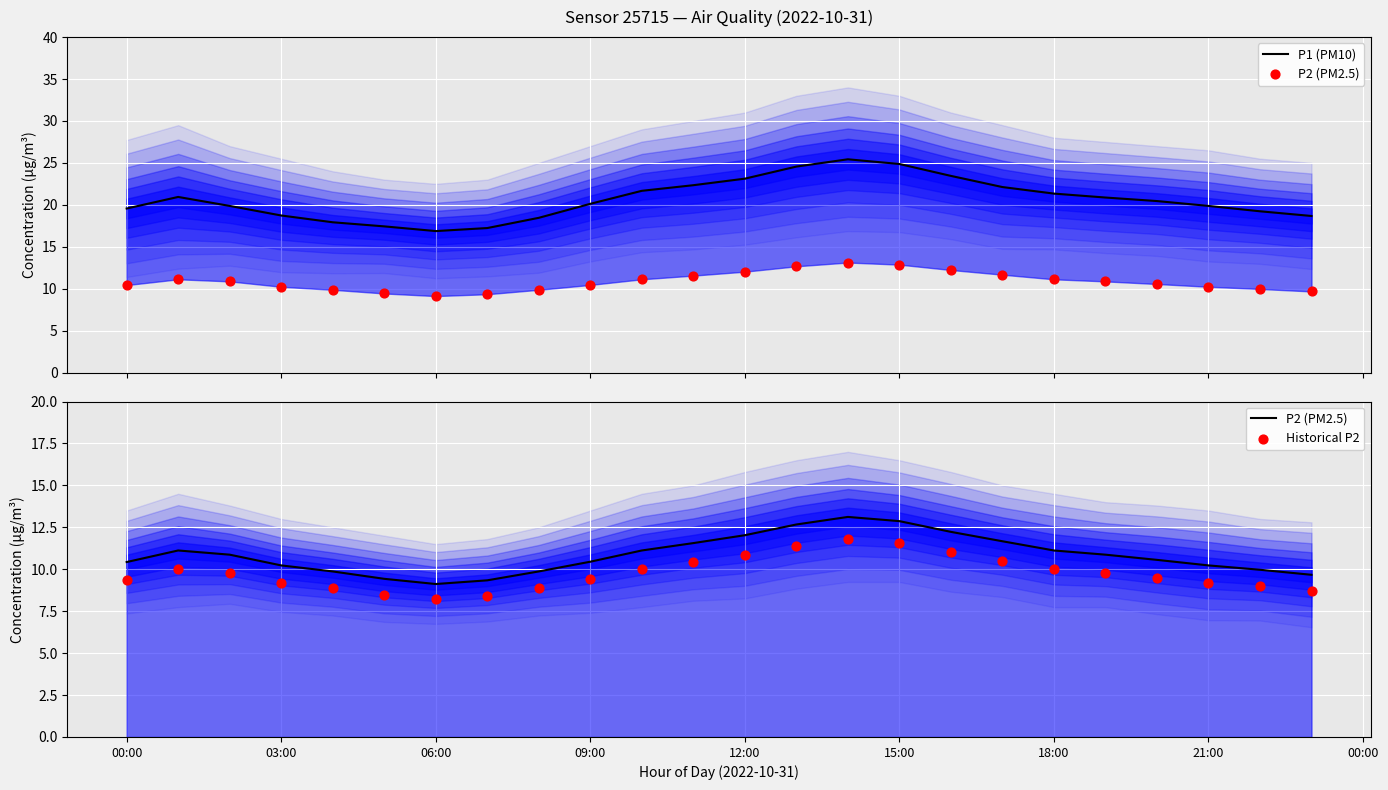

At how many categories does at least one series exceed 12?

24